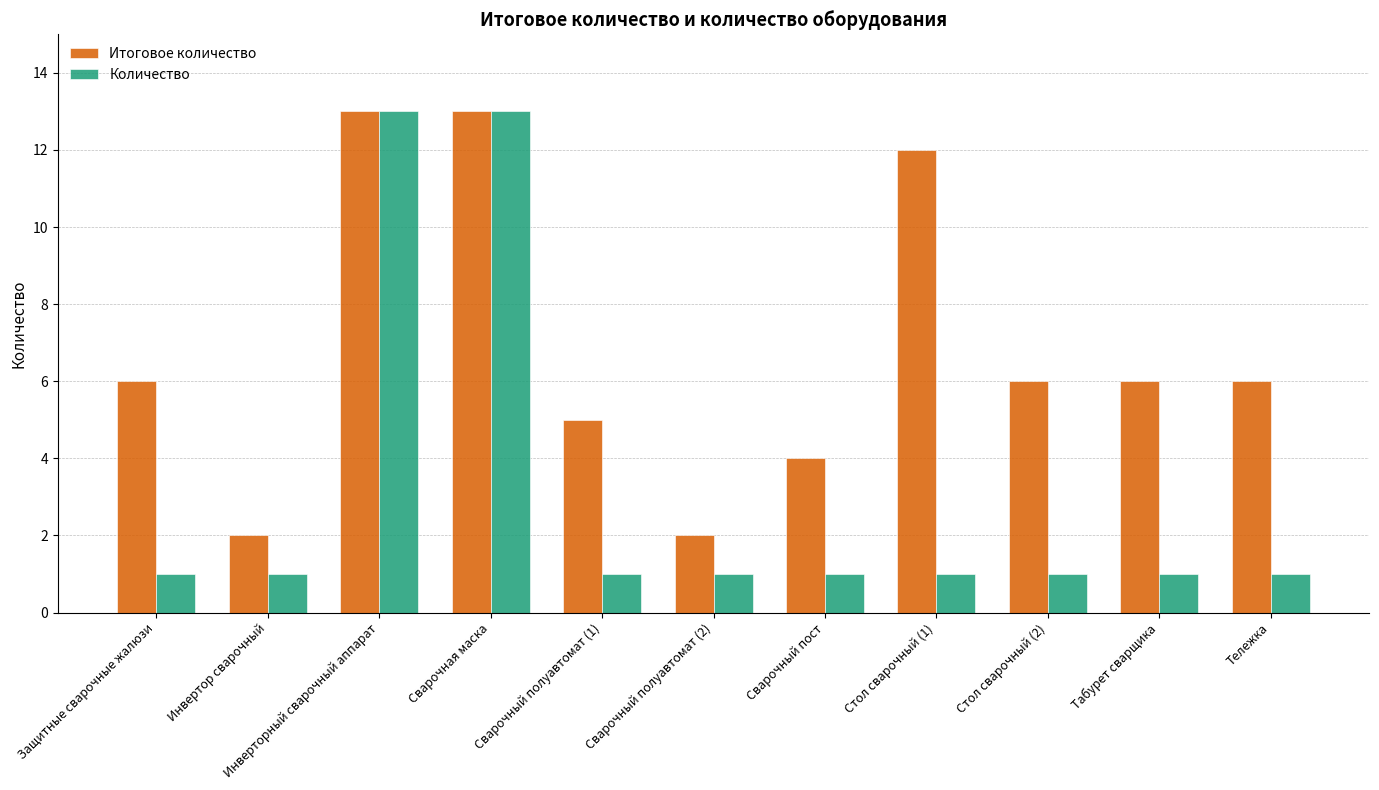

What is the value of the Количество bar at the 11th from the left?

1